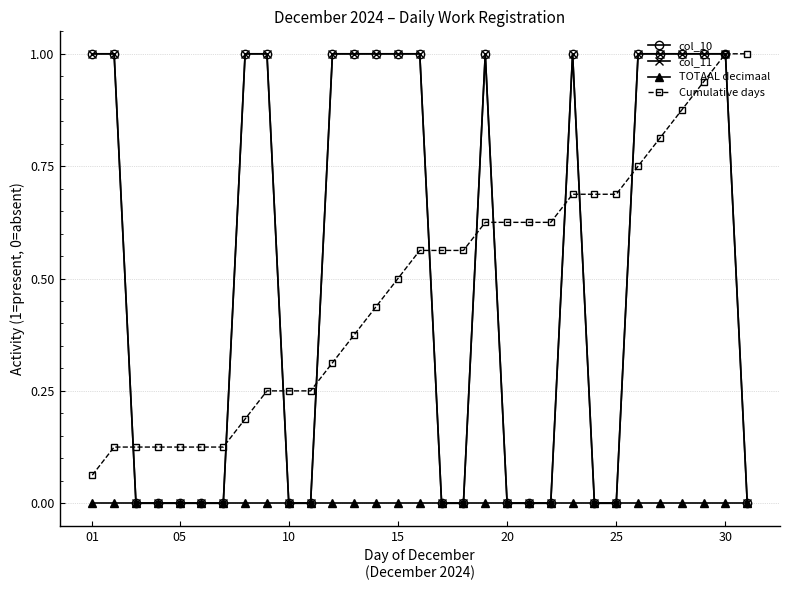

Which series has the largest range (max minus min)?

col_10